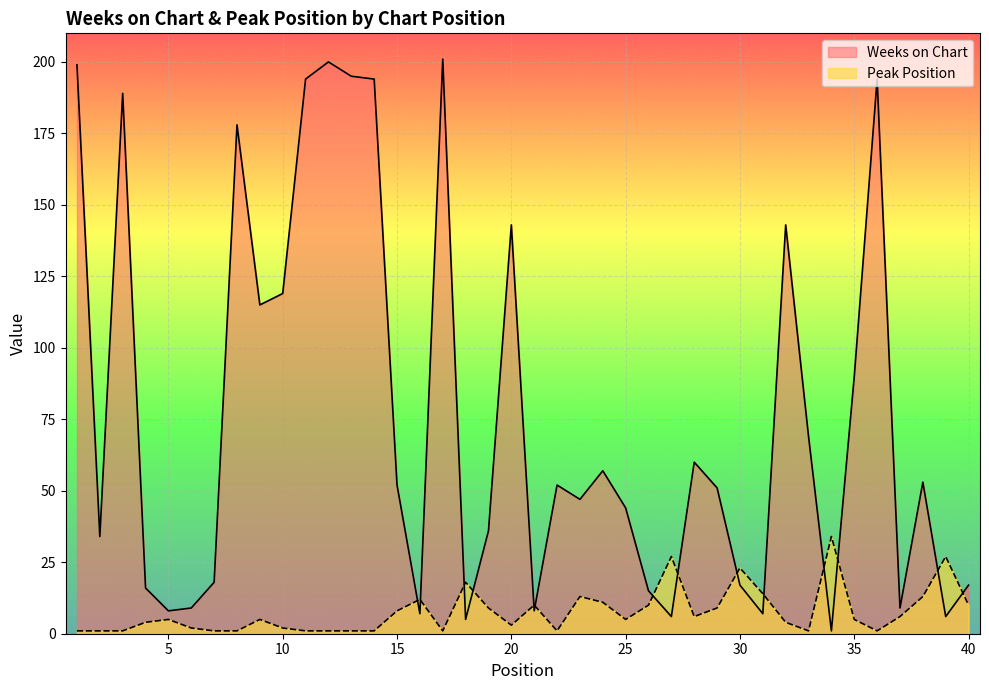

Reading right to left, transcribe all the data shown in this chart.

Weeks on Chart: 17	6	53	9	194	90	1	69	143	7	17	51	60	6	15	44	57	47	52	8	143	36	5	201	7	52	194	195	200	194	119	115	178	18	9	8	16	189	34	199
Peak Position: 10	27	13	6	1	5	34	1	4	14	23	9	6	27	10	5	11	13	1	10	3	9	18	1	12	8	1	1	1	1	2	5	1	1	2	5	4	1	1	1